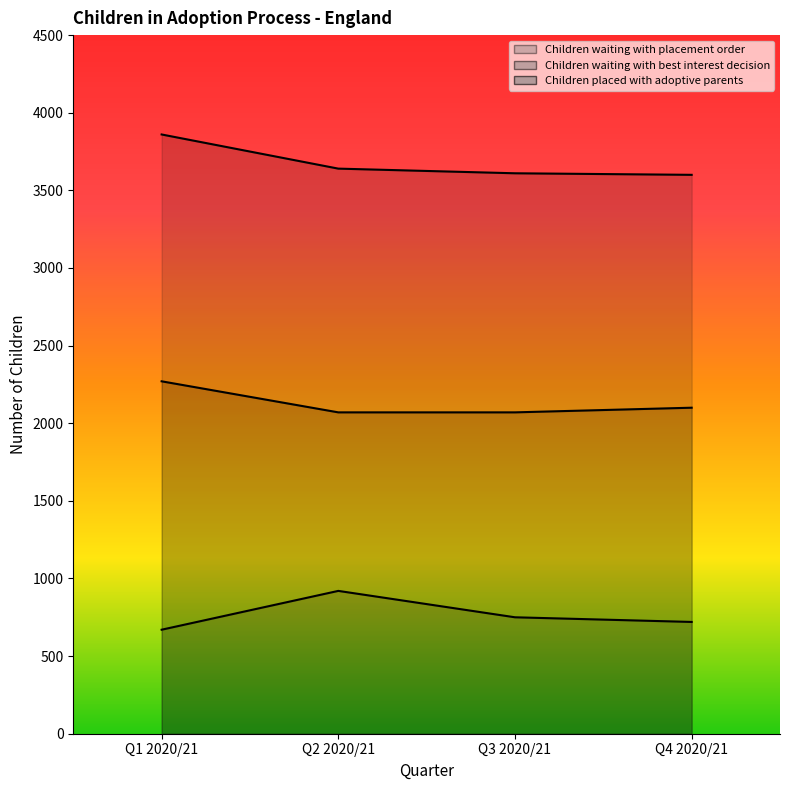

How many lines are shown in the chart?

3